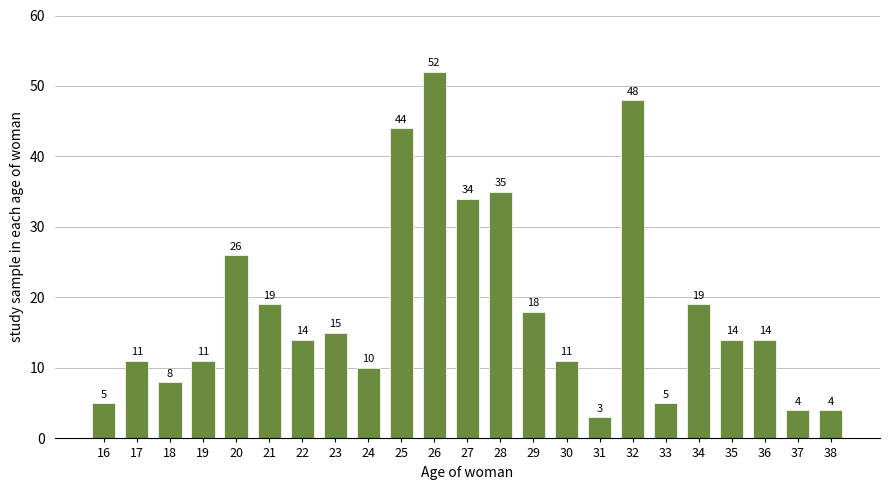

Reading left to right, what are all the values shown in this chart?

5	11	8	11	26	19	14	15	10	44	52	34	35	18	11	3	48	5	19	14	14	4	4